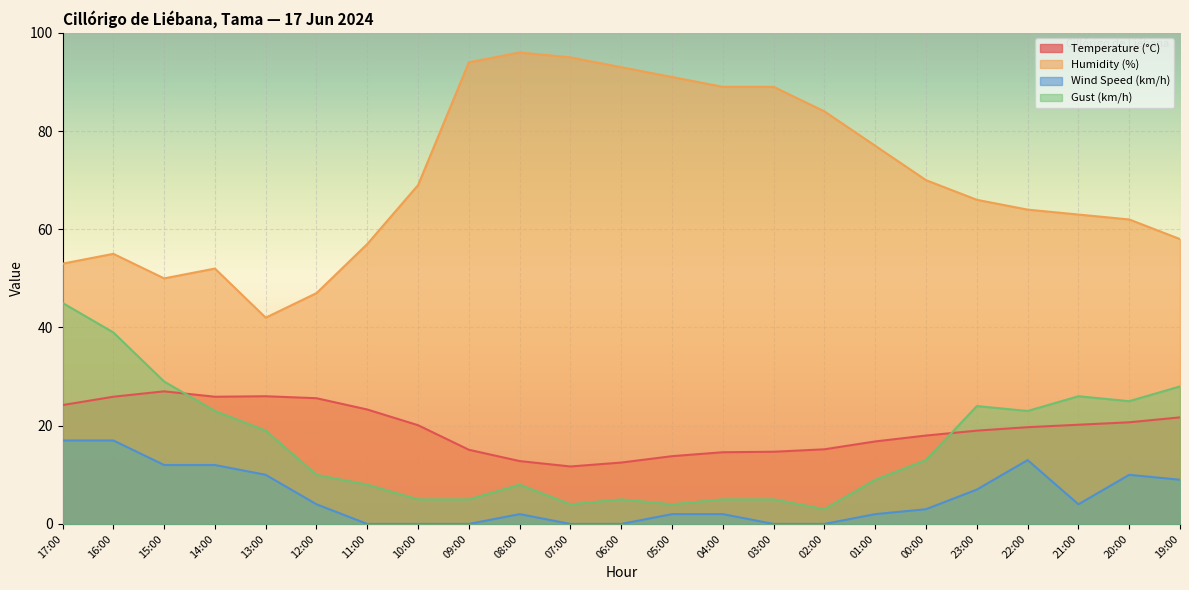

What is the label of the 14th point from the right?

08:00